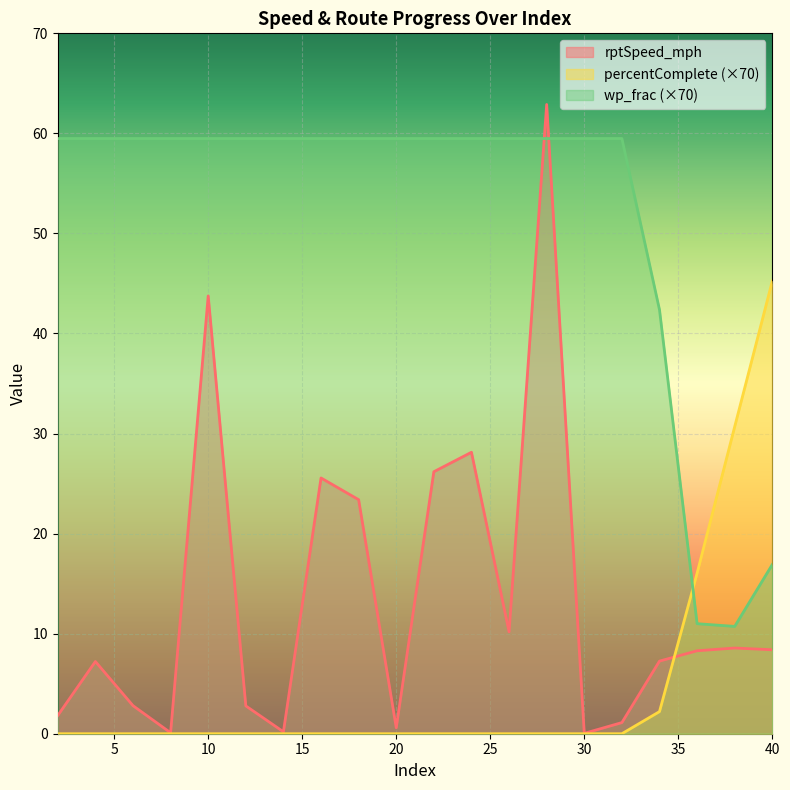

What are all the series names shown in the legend?

rptSpeed_mph, percentComplete (×70), wp_frac (×70)